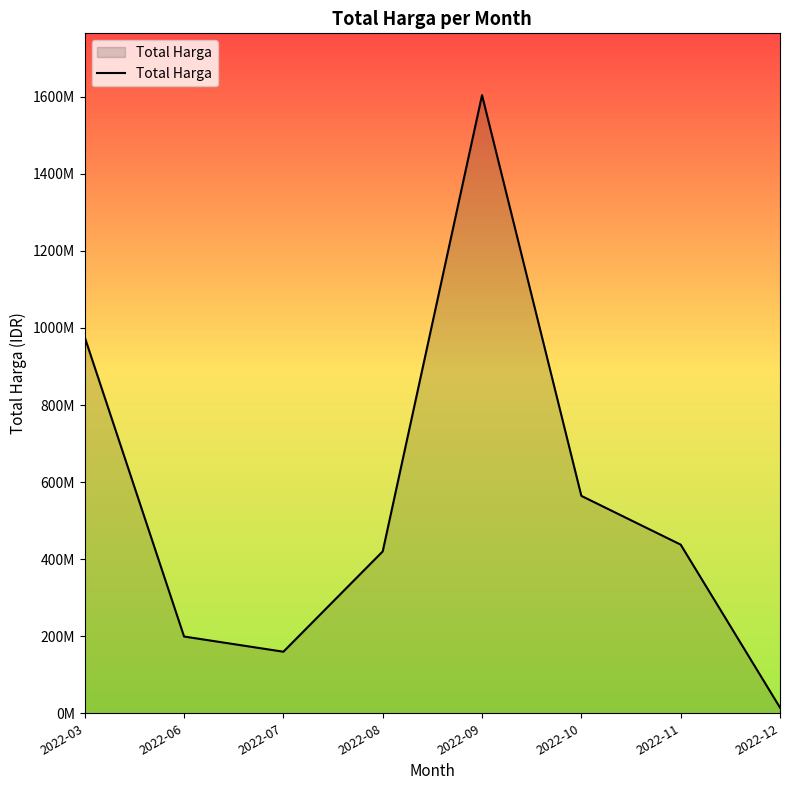

Does the chart display data point markers on the line(s)?

No